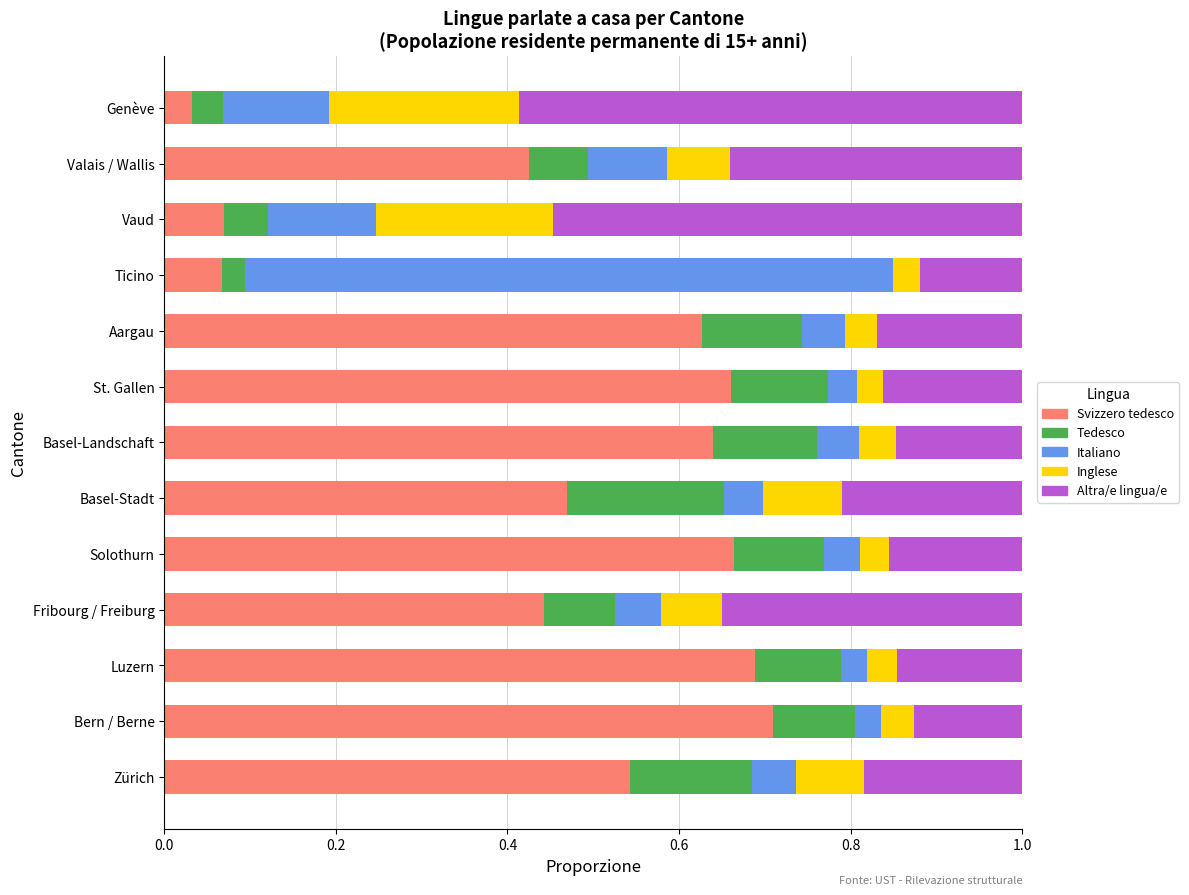

Which category has the highest value in the Svizzero tedesco series?

Bern / Berne